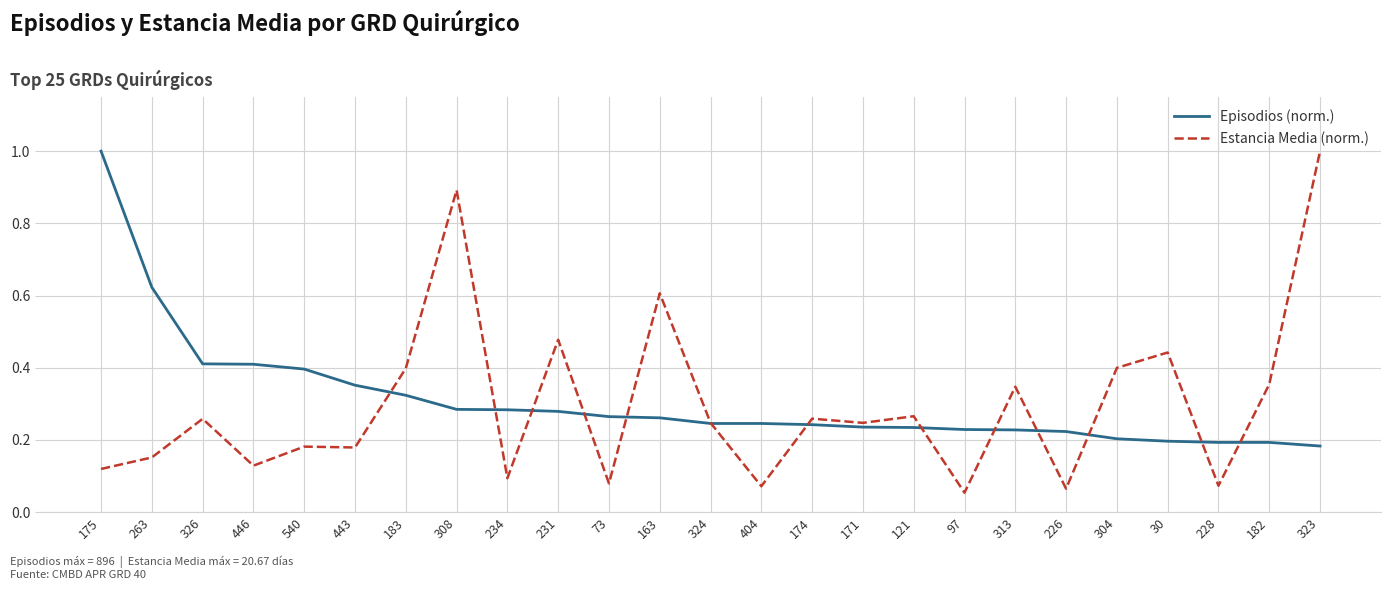

True or false: Estancia Media (norm.) and Episodios (norm.) cross at least once.

True